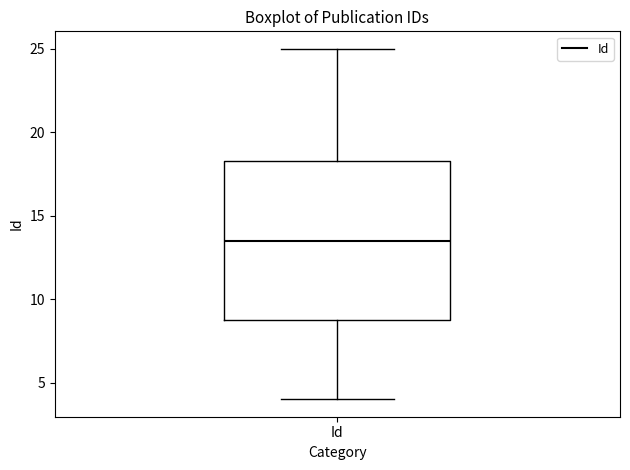

Read this box plot against the y-axis: the position of the median line, the range covered by the box, and the ends of both whiskers. The values are not printed on the chart, so give them approximately, as read against the axis.

median 13.5, box 9.0 to 18.5, whiskers 4.0 to 25.0